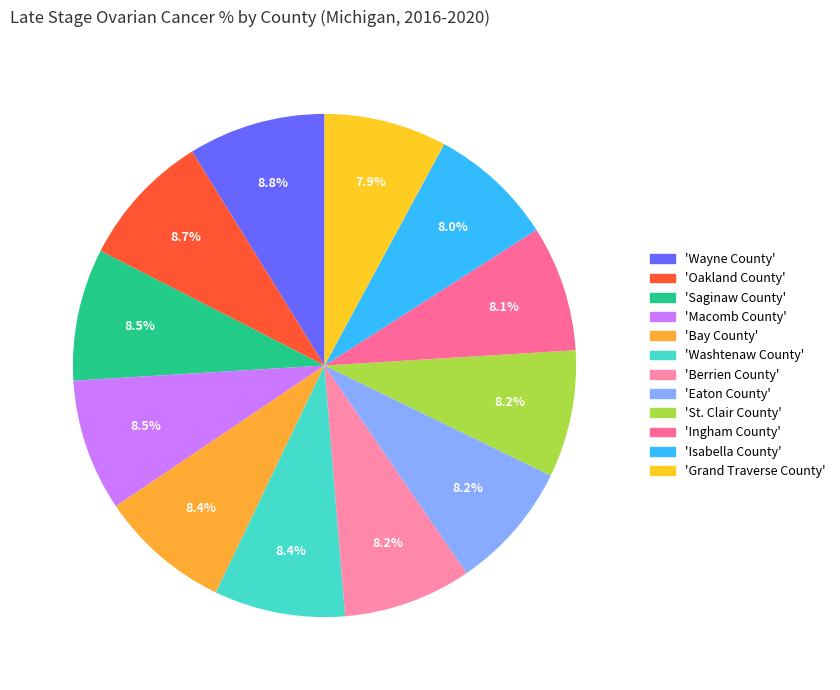

Which slice is the largest?

Wayne County